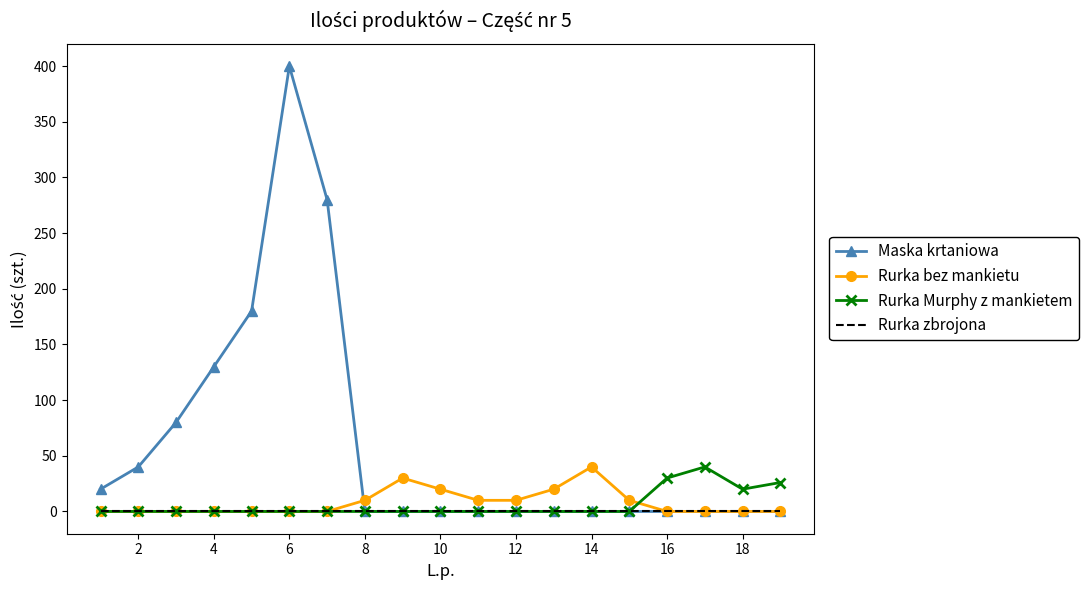

What is the difference between the maximum and minimum values in the Maska krtaniowa series?

400